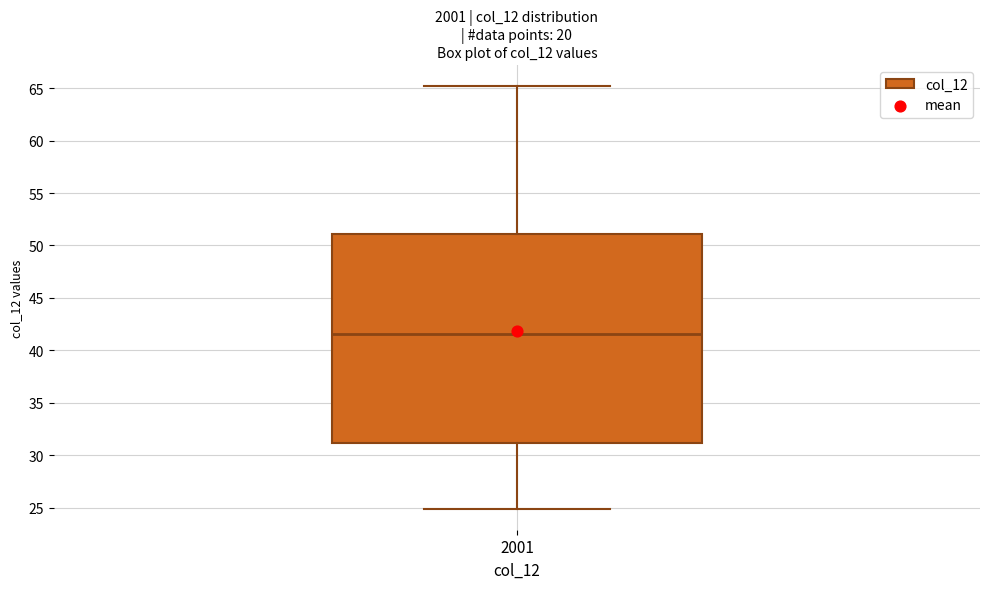

Transcribe this box plot: give where the median line is, the range the box spans, and where the two whiskers end, as read against the y-axis. The values are not printed on the chart, so give them approximately, as read against the axis.

median 41.5, box 31.0 to 51.0, whiskers 25.0 to 65.0